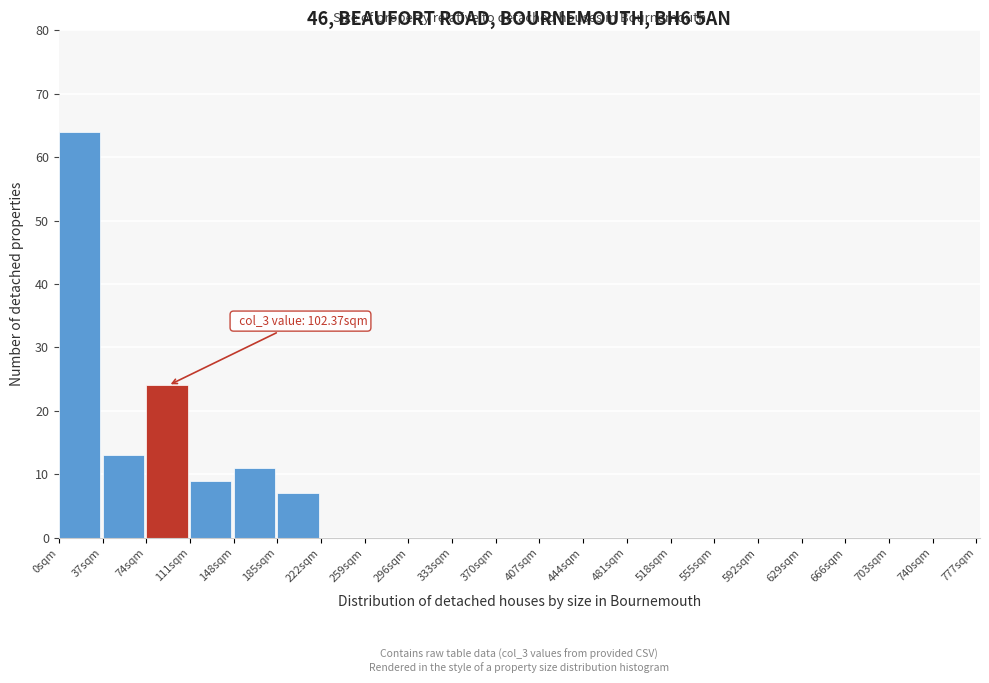

Which range on the x-axis has the tallest bar?

0 to 37